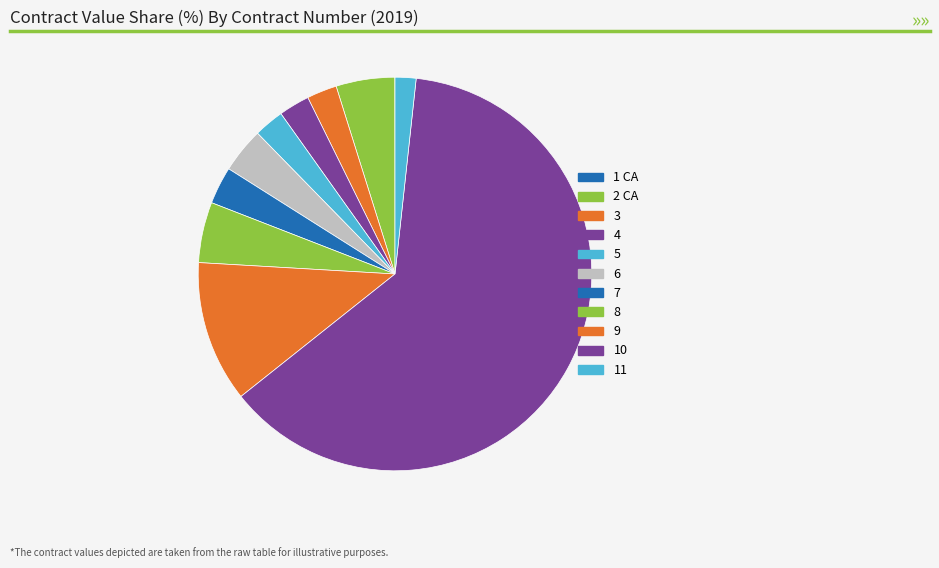

What percentage is the 10 slice, to the nearest percent?

63%